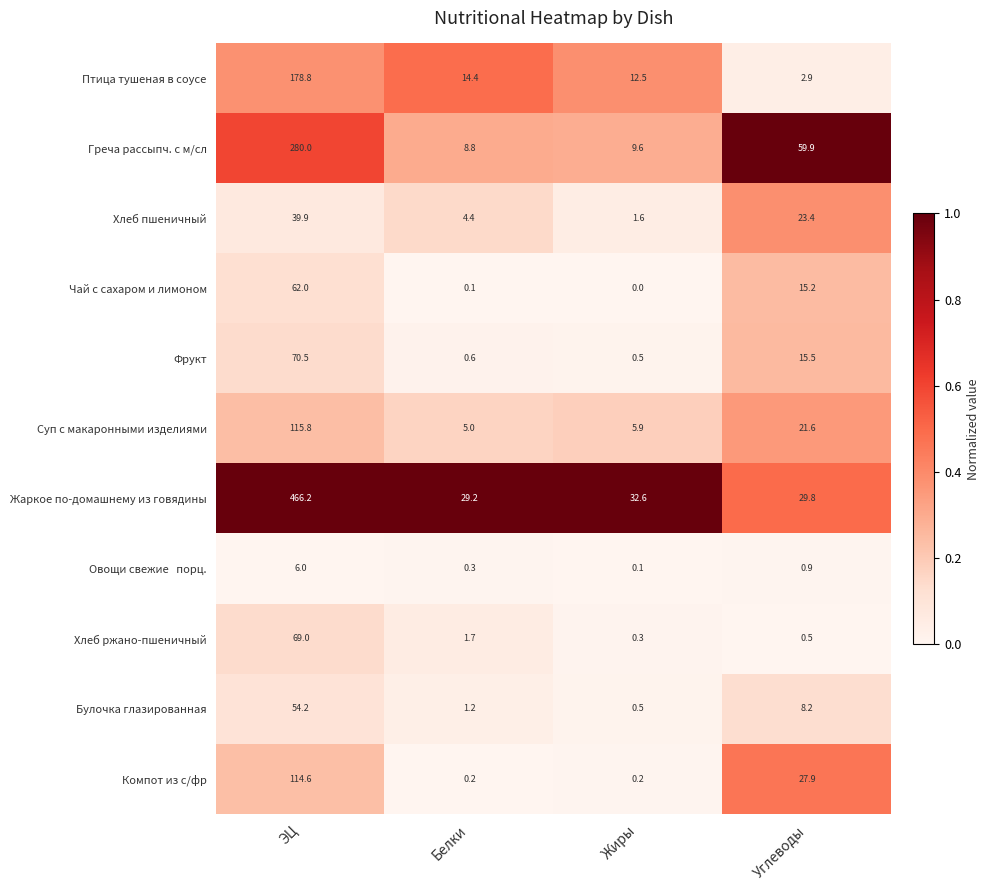

Which series has the largest total across all categories?

Жаркое по-домашнему из говядины